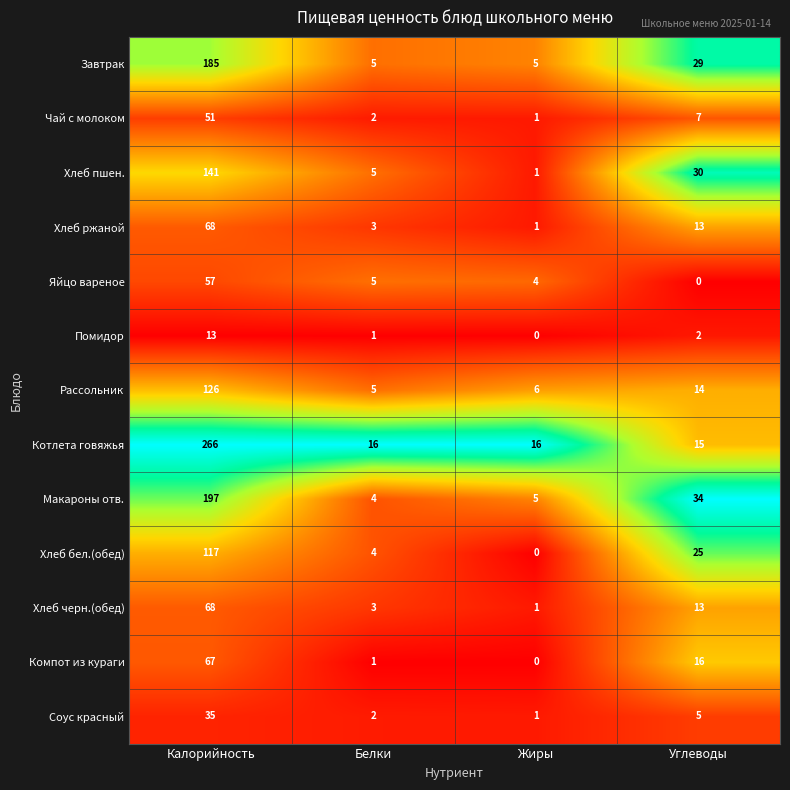

The value of Соус красный at Калорийность is 35. True or false?

True